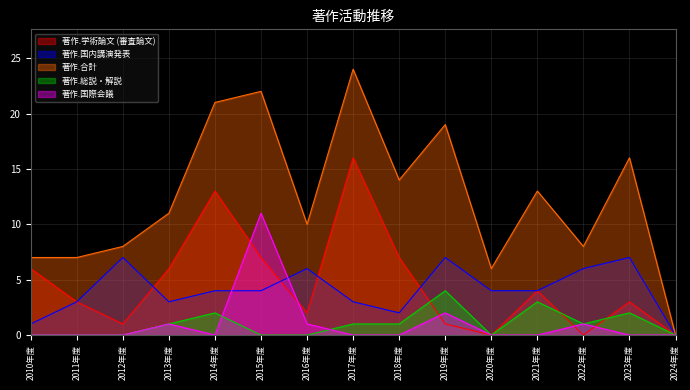

True or false: 著作.国内講演発表 and 著作.総説・解説 intersect in this chart.

False